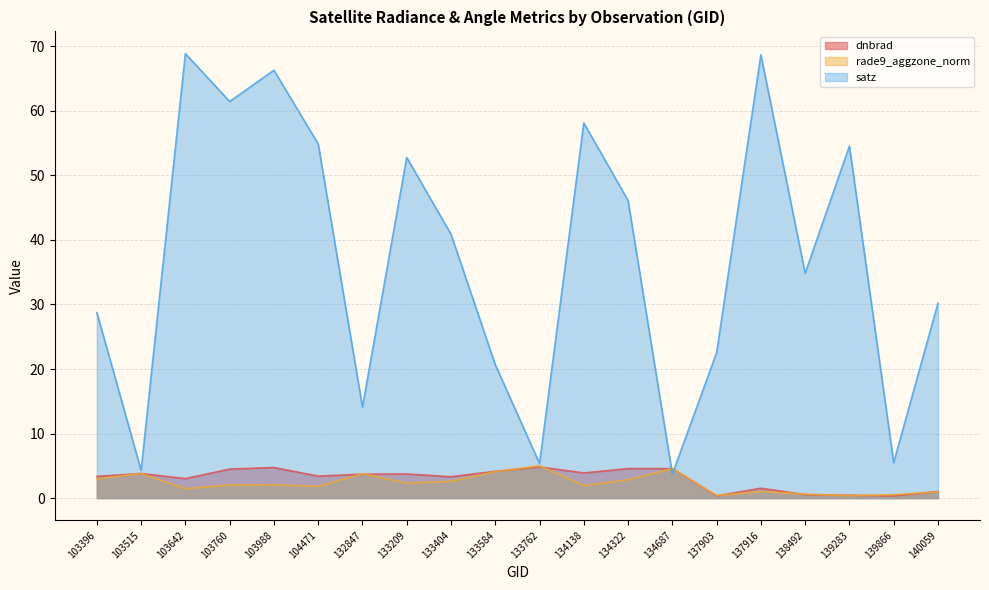

What are all the series names shown in the legend?

dnbrad, rade9_aggzone_norm, satz